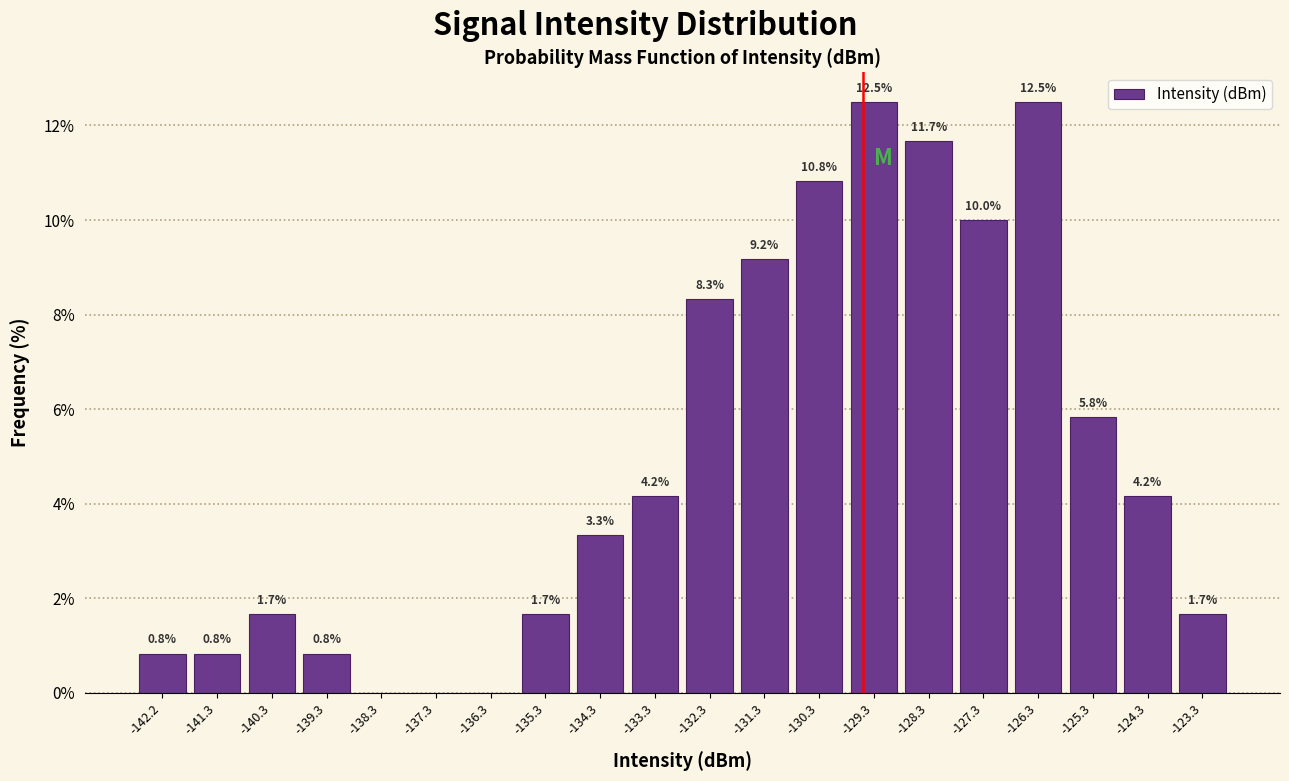

Reading left to right, transcribe all the data shown in this chart.

-142.2=0.8	-141.3=0.8	-140.3=1.7	-139.3=0.8	-138.3=0.0	-137.3=0.0	-136.3=0.0	-135.3=1.7	-134.3=3.3	-133.3=4.2	-132.3=8.3	-131.3=9.2	-130.3=10.8	-129.3=12.5	-128.3=11.7	-127.3=10.0	-126.3=12.5	-125.3=5.8	-124.3=4.2	-123.3=1.7